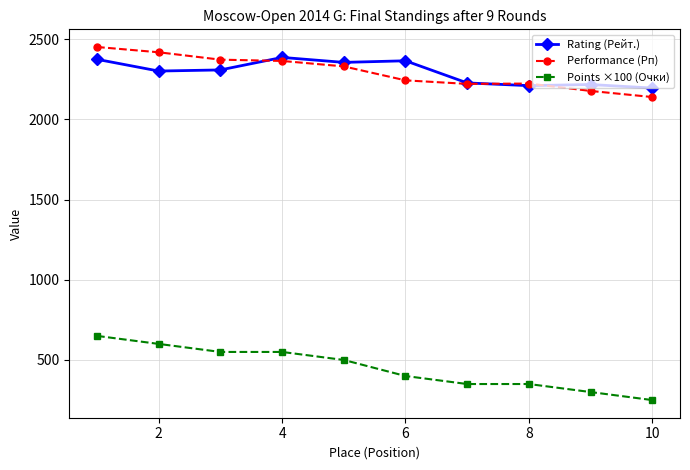

True or false: Rating (Рейт.) and Points ×100 (Очки) cross at least once.

False